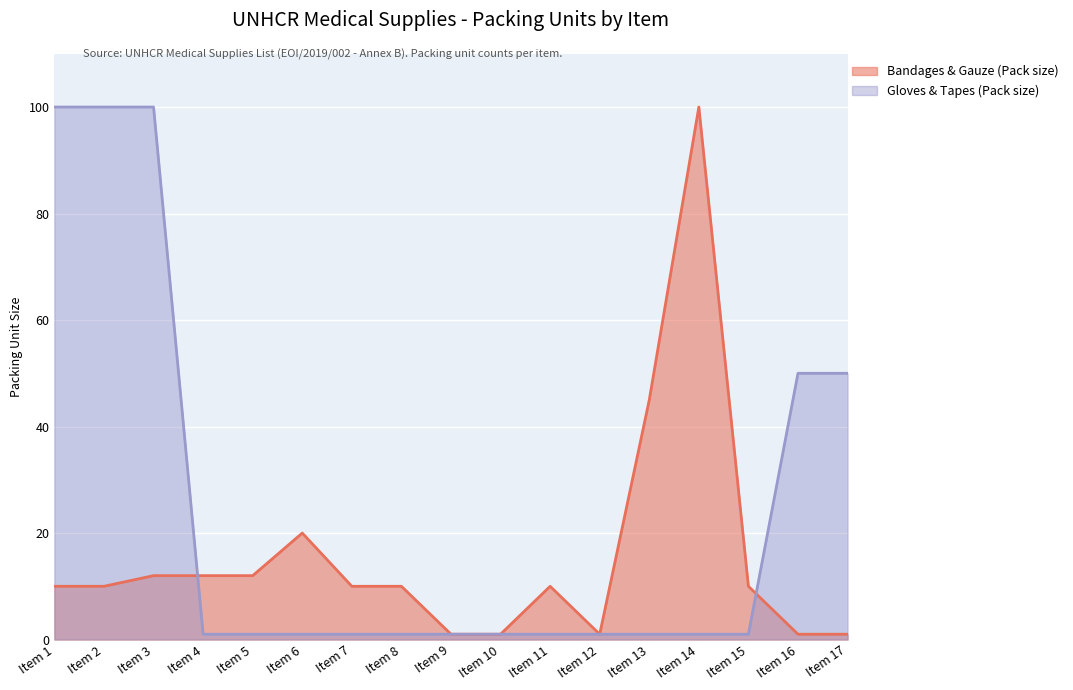

Reading left to right, what are all the values shown in this chart?

Bandages & Gauze (Pack size): Item 1=10	Item 2=10	Item 3=12	Item 4=12	Item 5=12	Item 6=20	Item 7=10	Item 8=10	Item 9=1	Item 10=1	Item 11=10	Item 12=1	Item 13=45	Item 14=100	Item 15=10	Item 16=1	Item 17=1
Gloves & Tapes (Pack size): Item 1=100	Item 2=100	Item 3=100	Item 4=1	Item 5=1	Item 6=1	Item 7=1	Item 8=1	Item 9=1	Item 10=1	Item 11=1	Item 12=1	Item 13=1	Item 14=1	Item 15=1	Item 16=50	Item 17=50